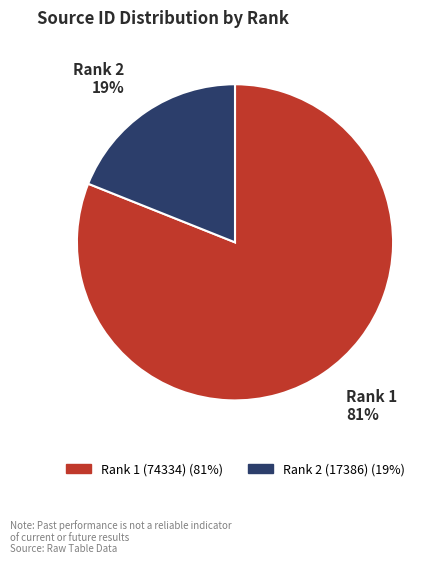

What is the largest slice in the pie chart?

Rank 1 (74334)